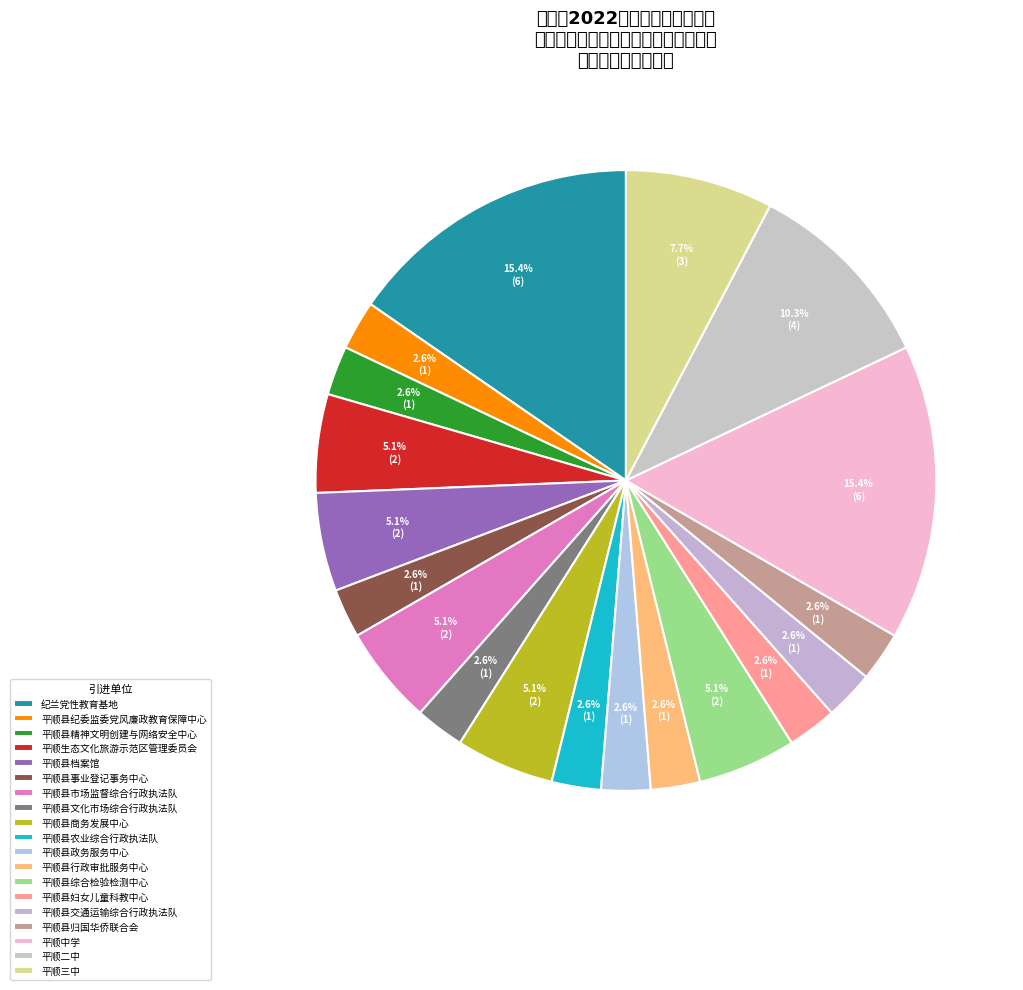

Which has a higher value, 平顺县妇女儿童科教中心 or 平顺县交通运输综合行政执法队?

平顺县妇女儿童科教中心